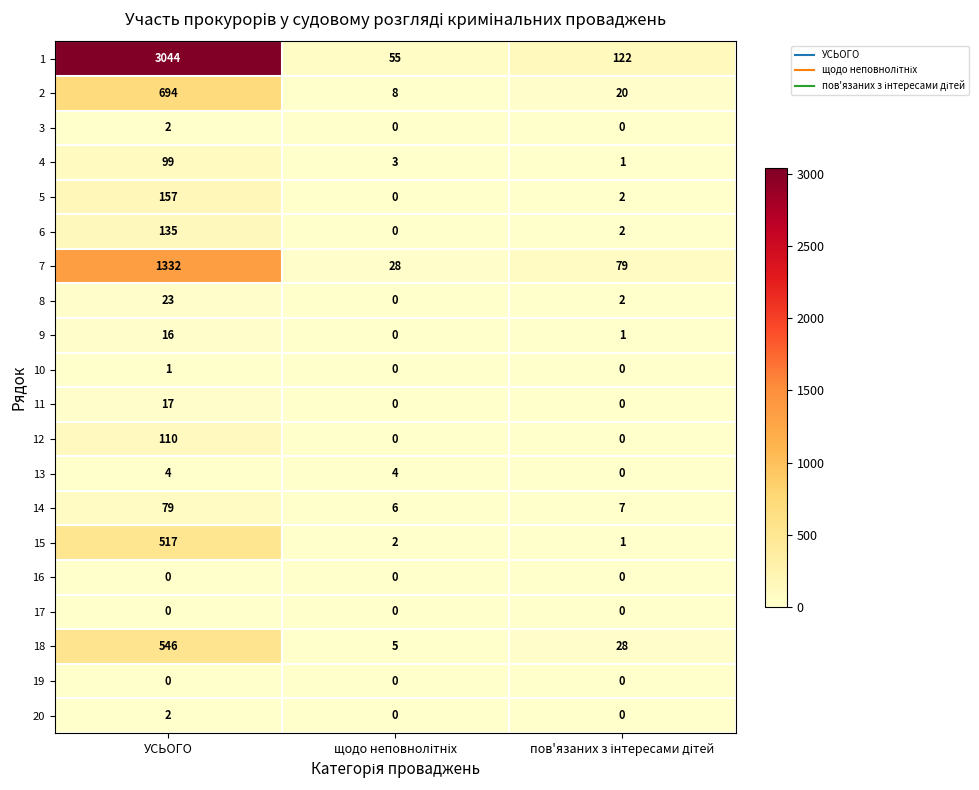

What is the average value of the 18 series?

193